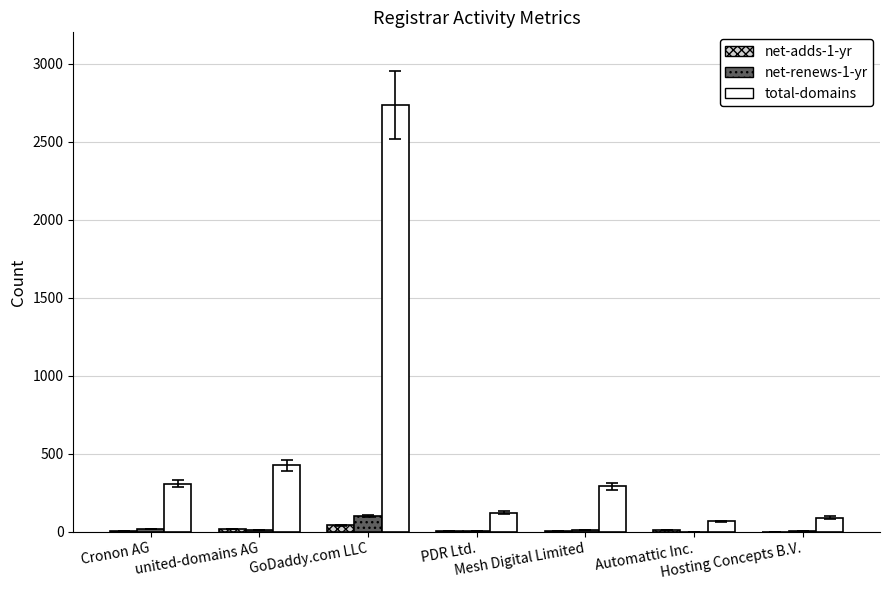

What is the maximum value for total-domains?

2735